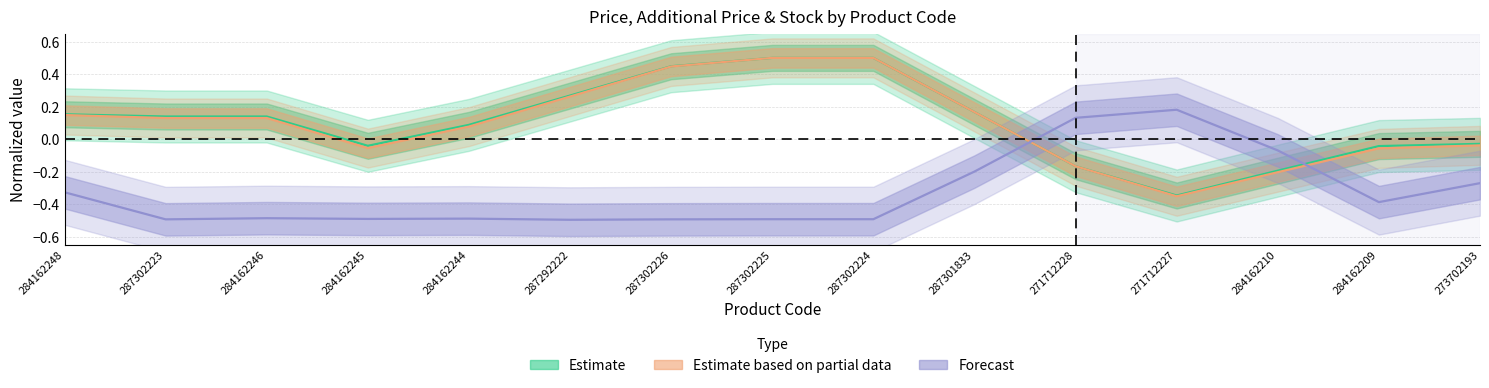

At which category does Forecast reach its first local valley?

287302223